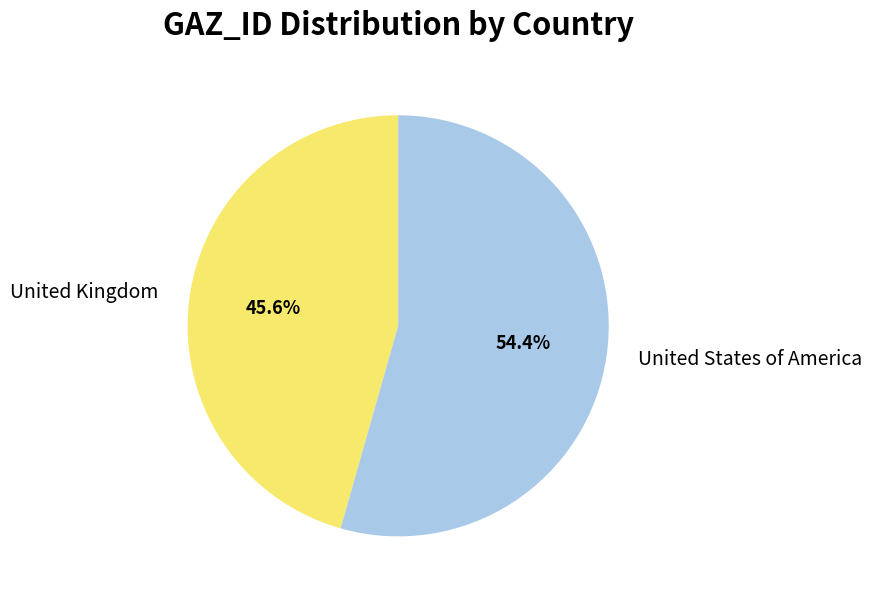

Between United Kingdom and United States of America, which is larger?

United States of America